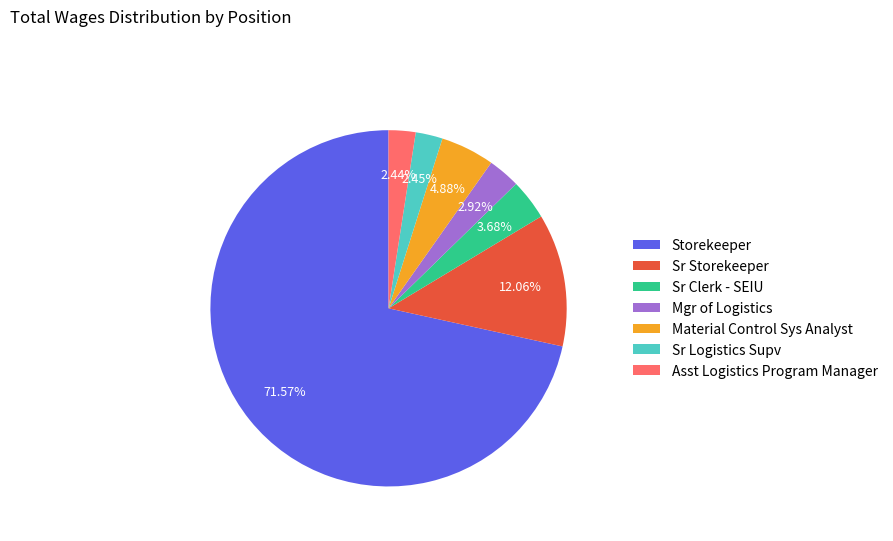

Does Storekeeper represent more than half of the total?

Yes